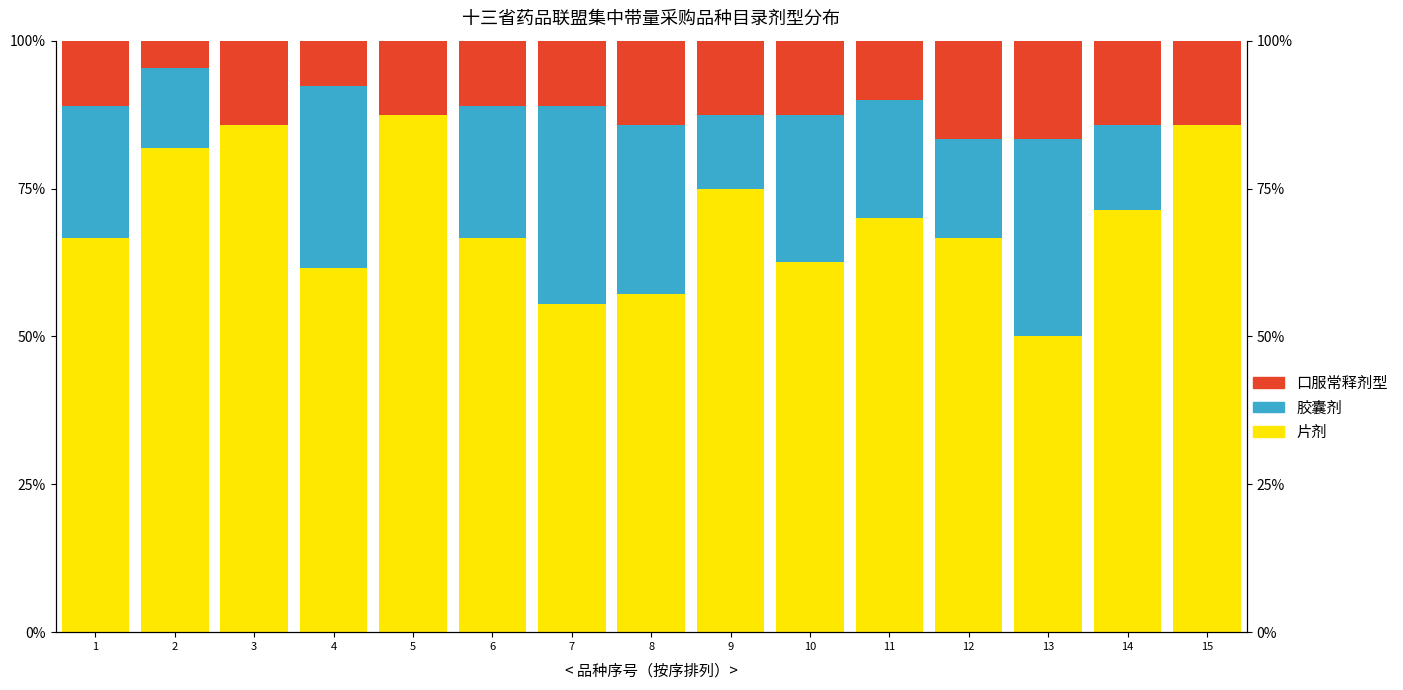

Which series has the widest spread of values?

片剂